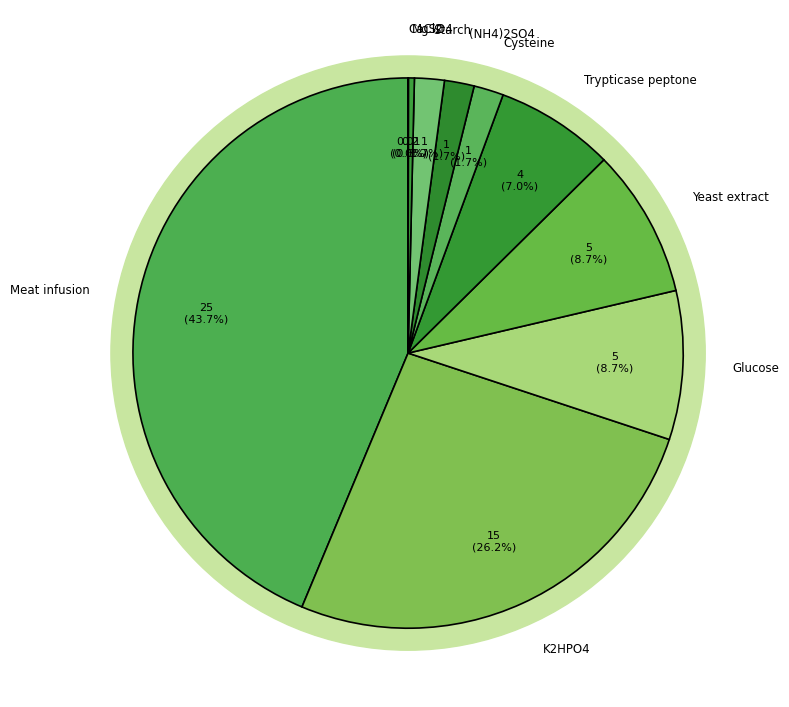

Is there a majority slice in this chart?

No